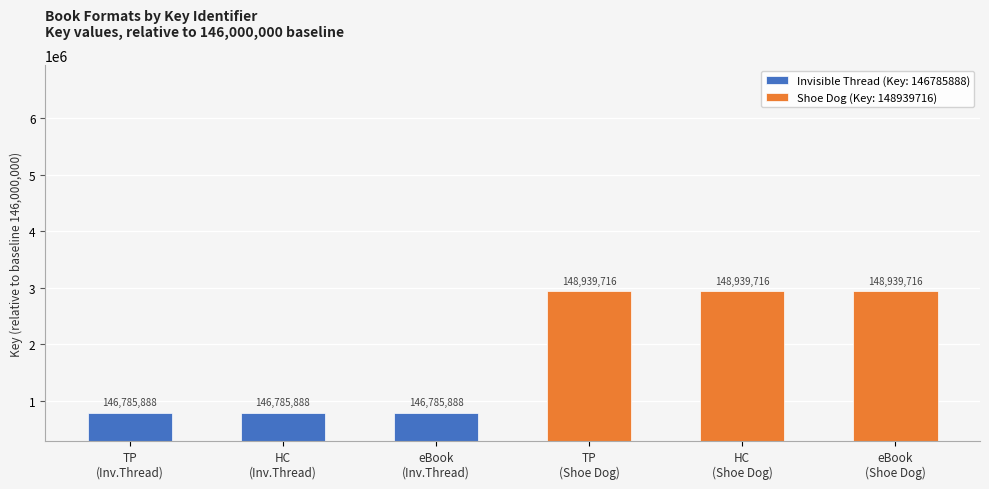

Rank the categories by value from highest to lowest.

TP (Shoe Dog), HC (Shoe Dog), eBook (Shoe Dog), TP (Inv.Thread), HC (Inv.Thread), eBook (Inv.Thread)